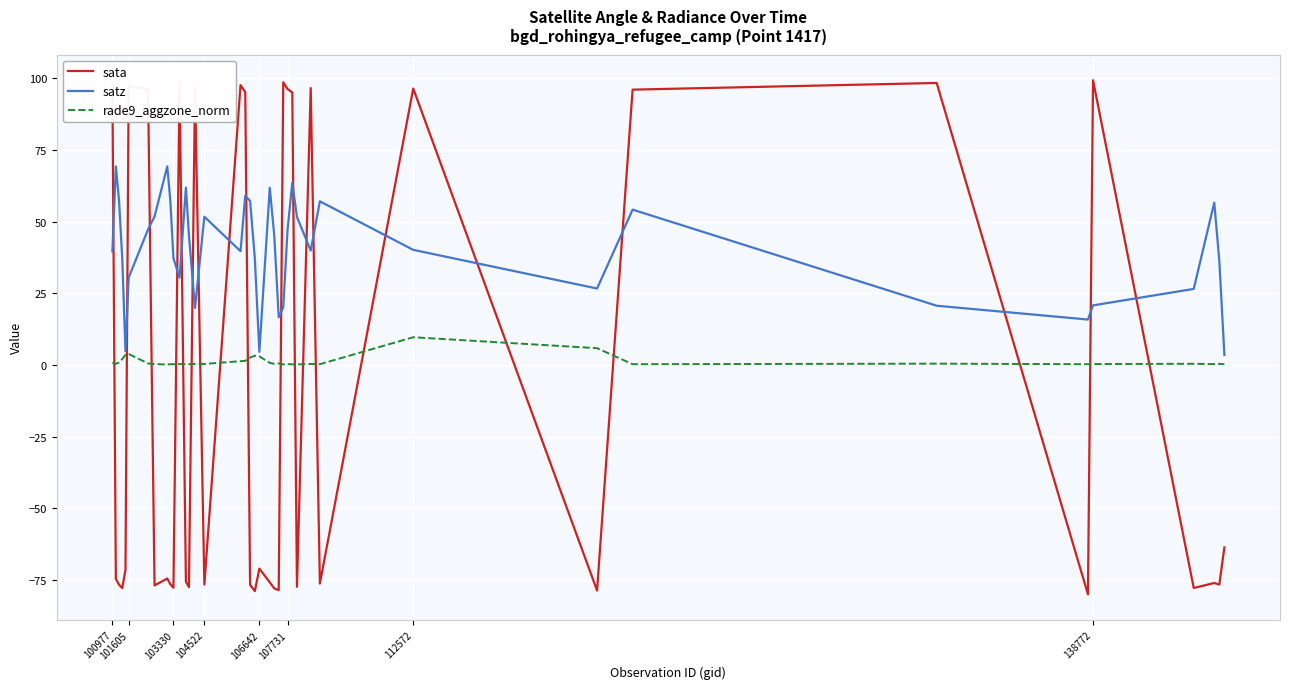

Rank the series by their maximum value, from highest to lowest.

sata, satz, rade9_aggzone_norm